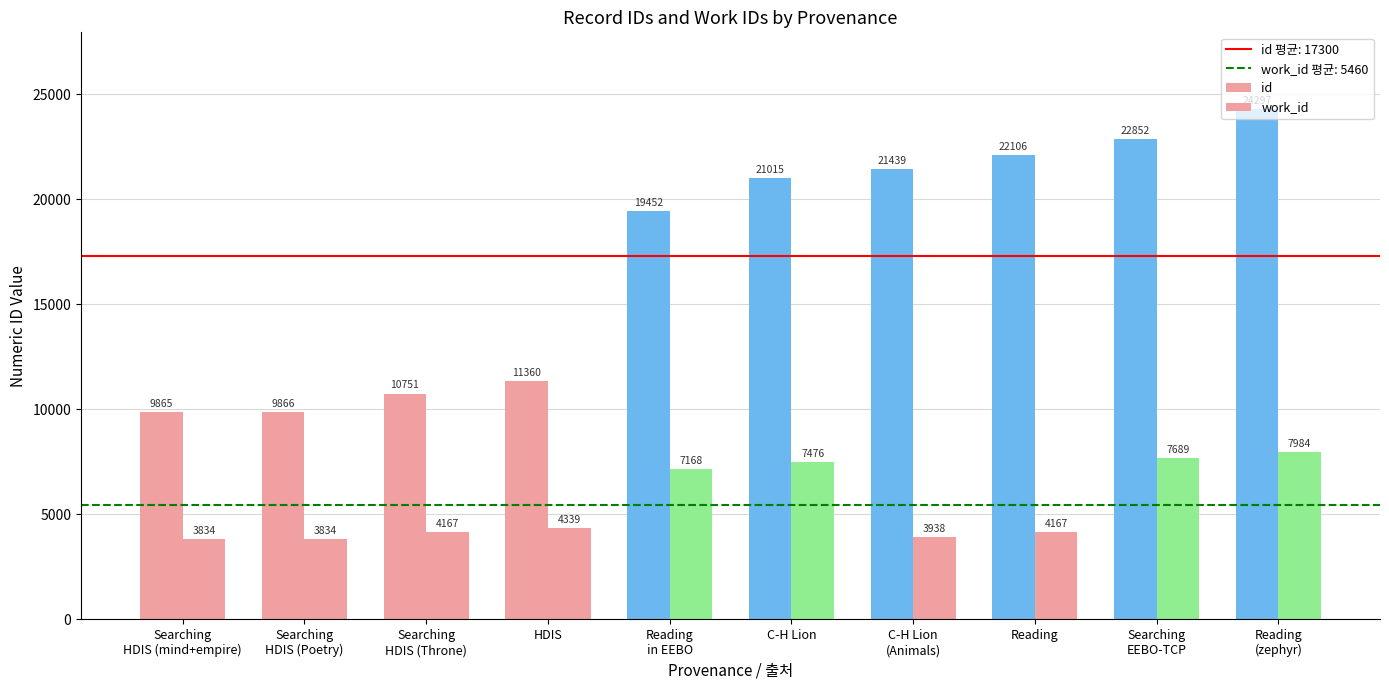

How many data points in work_id are less than 4339?

5